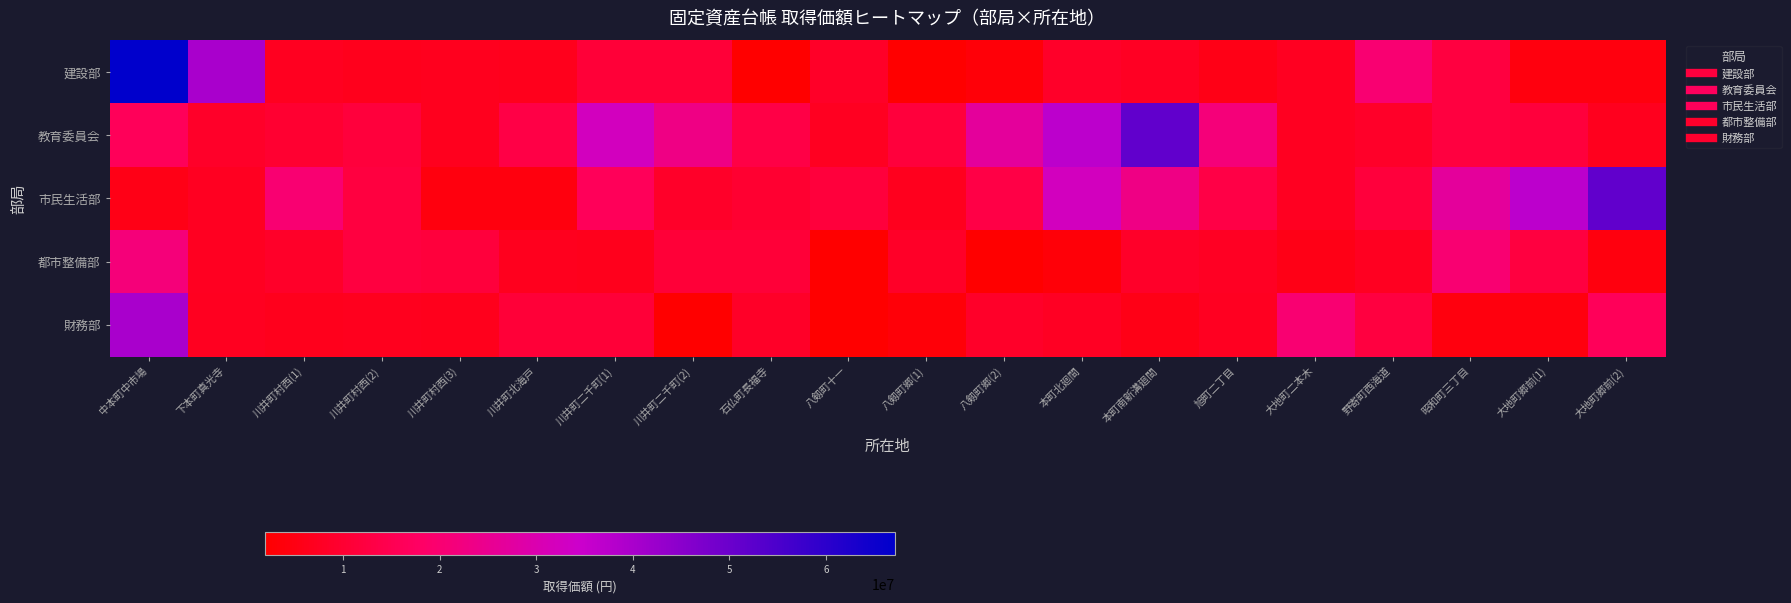

What is the spread (max minus min) of values at 本町南新溝廻間?

46002000